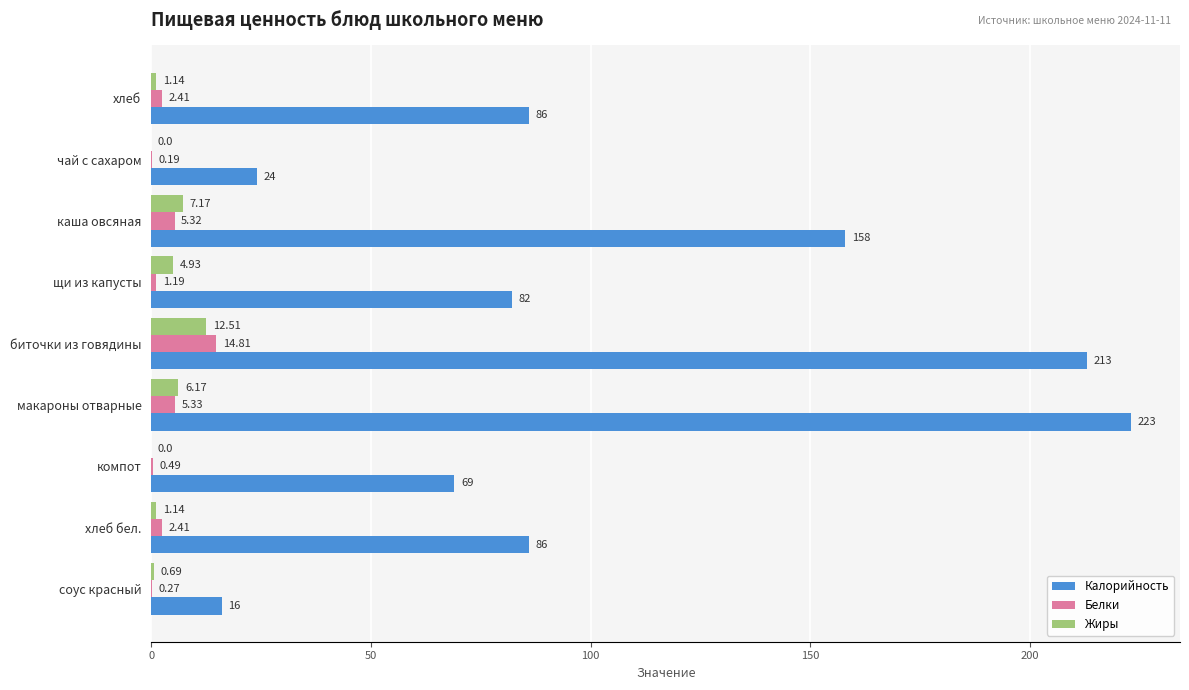

Between макароны отварные and хлеб бел., which series saw the biggest shift?

Калорийность